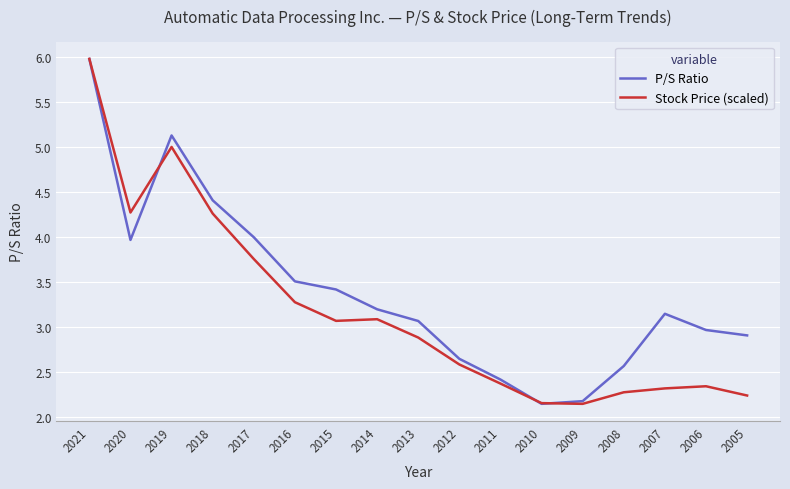

Which series changed the most between 2018 and 2012?

P/S Ratio